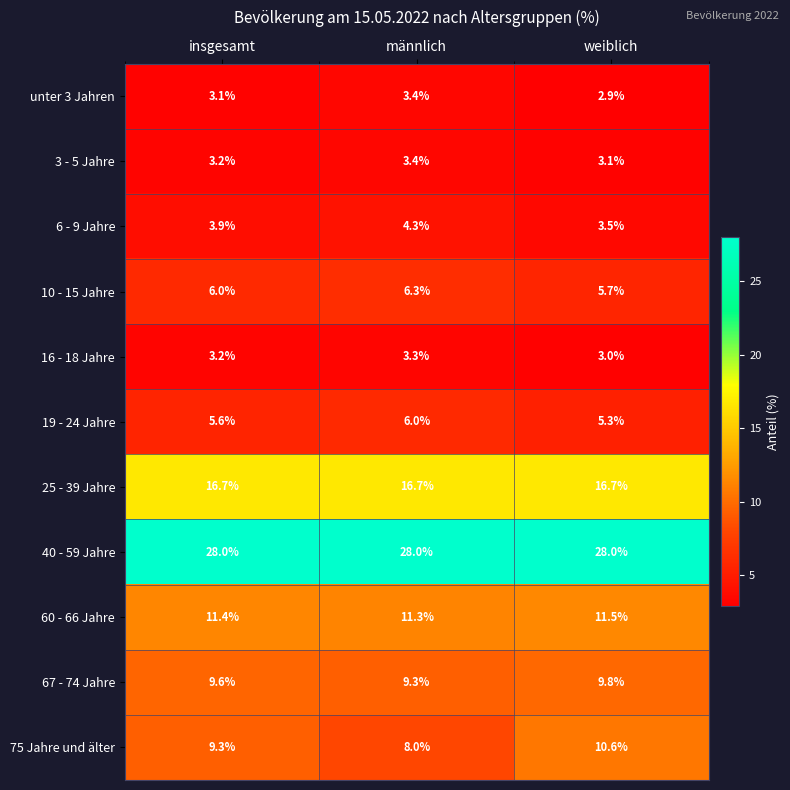

Read the 75 Jahre und älter value at weiblich.

10.6